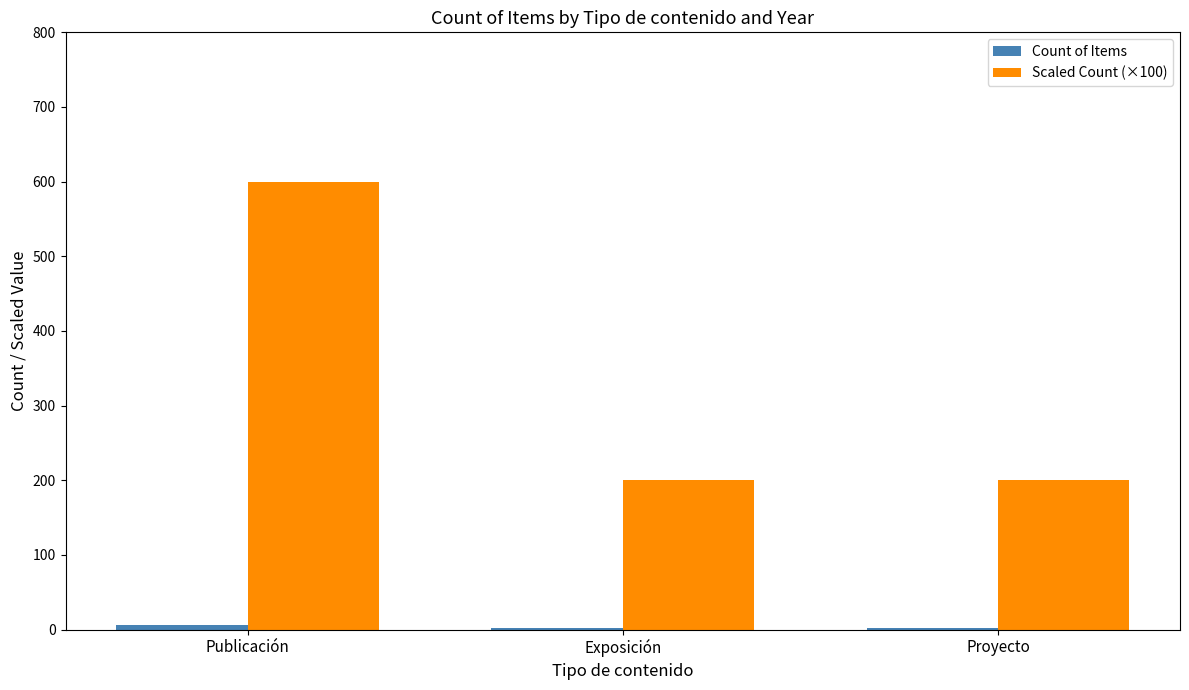

What is the greatest value displayed?

600